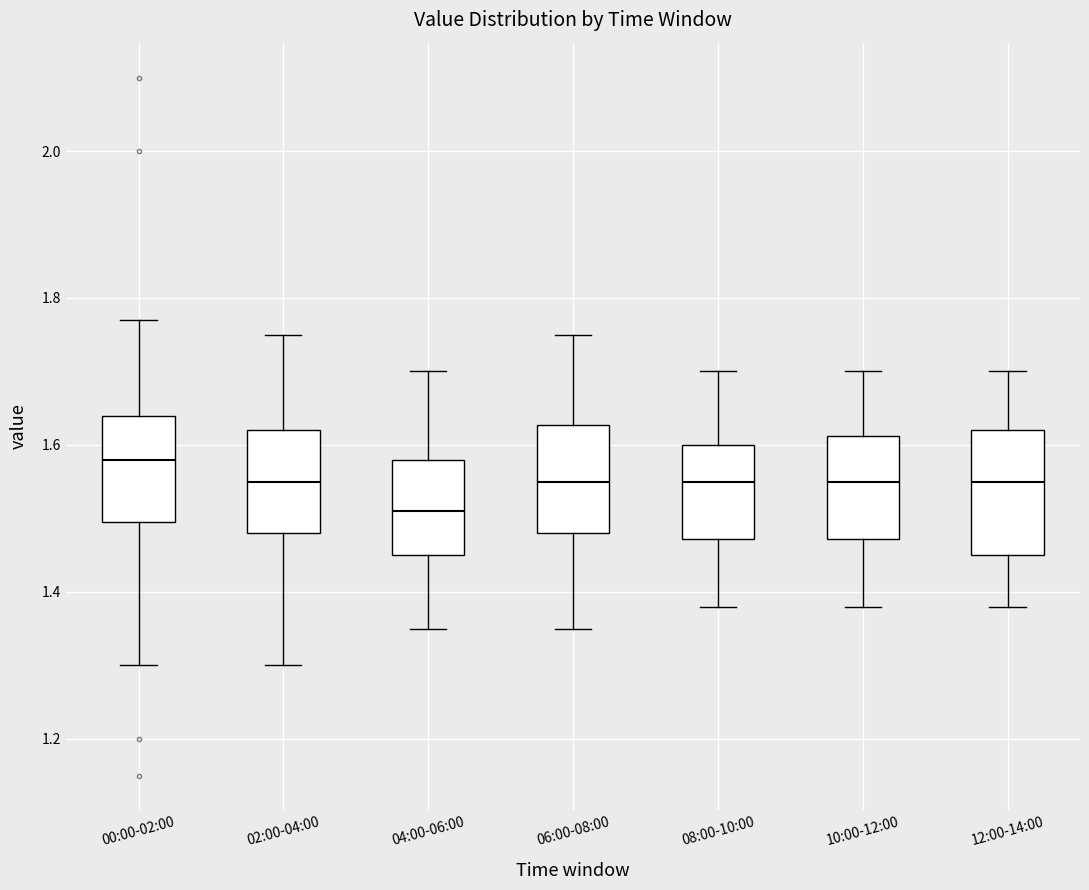

Where is the lower edge of the box for 04:00-06:00 on the y-axis? The values are not printed on the chart, so give them approximately, as read against the axis.

1.46